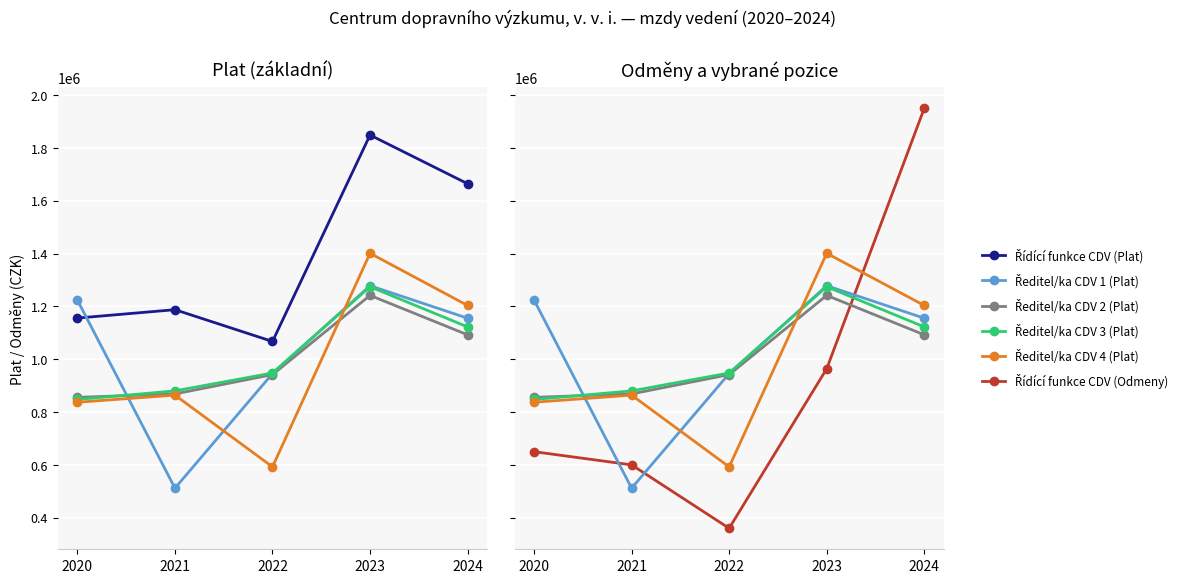

Reading left to right, list all the values displayed in this chart.

Řídící funkce CDV (Plat): 1155788	1187550	1067241	1848736	1664370
Ředitel/ka CDV 1 (Plat): 1223711	511808	945723	1278296	1155332
Ředitel/ka CDV 2 (Plat): 855724	868568	941720	1241698	1092375
Ředitel/ka CDV 3 (Plat): 847527	880113	947968	1274325	1122354
Ředitel/ka CDV 4 (Plat): 837062	864127	592445	1401087	1203477
Řídící funkce CDV (Odmeny): 650000	600000	360000	963900	1950000